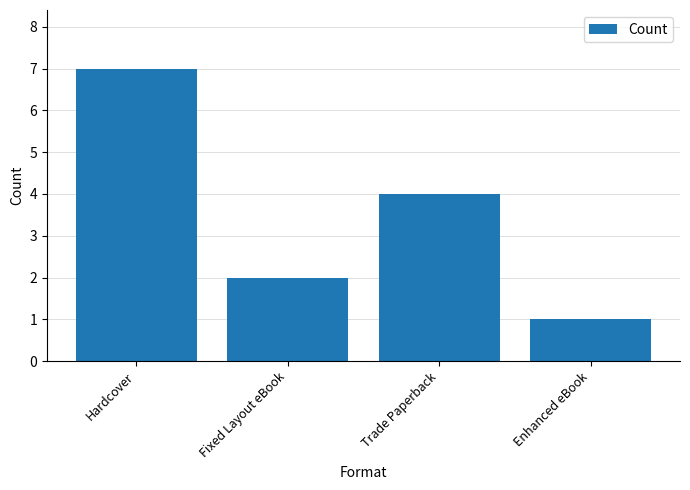

What position from the left is Fixed Layout eBook?

2